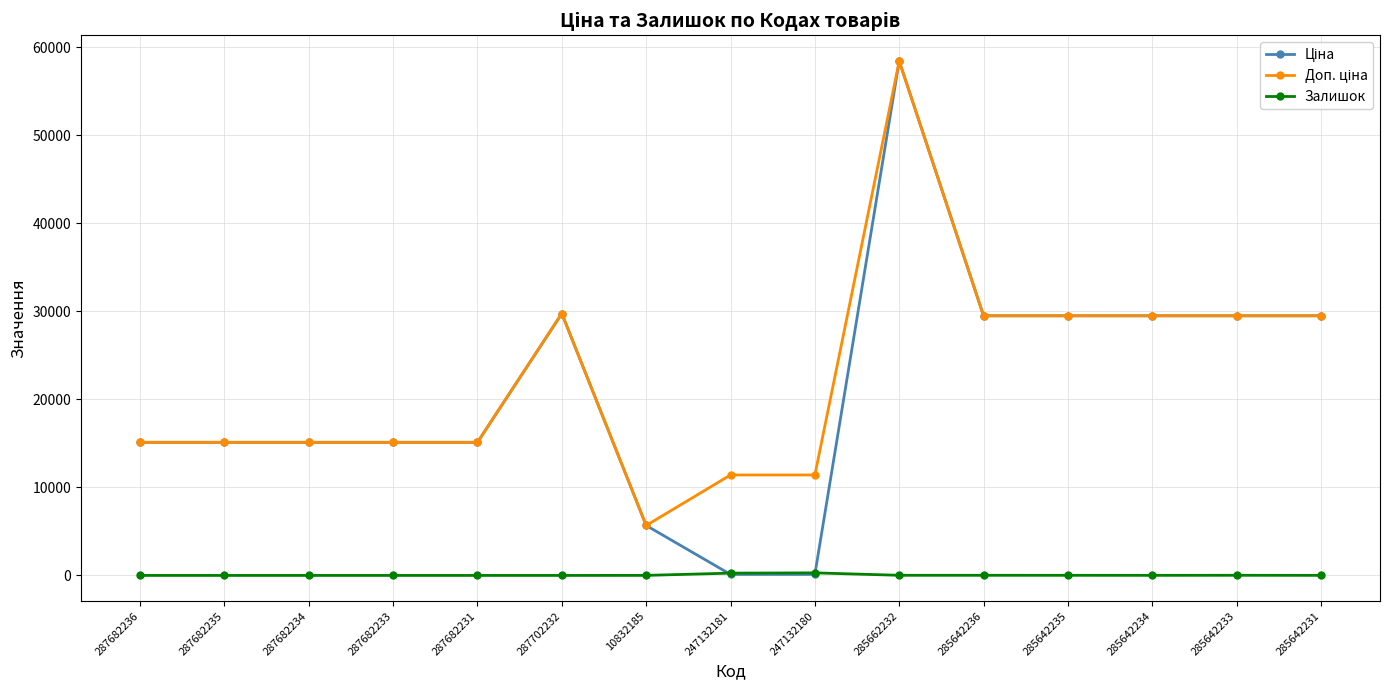

How many categories are shown in the chart?

15